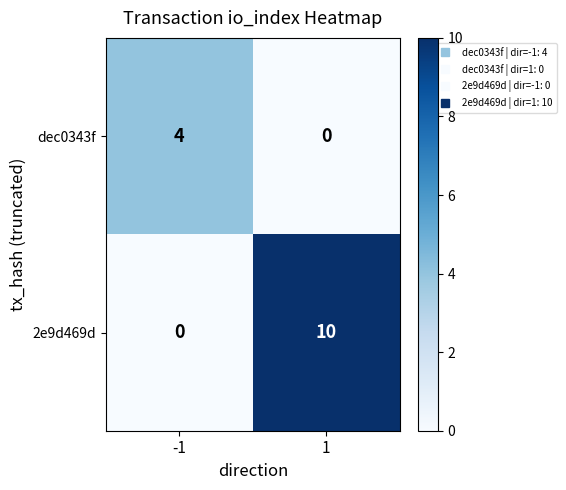

Which series has the largest range (max minus min)?

2e9d469d